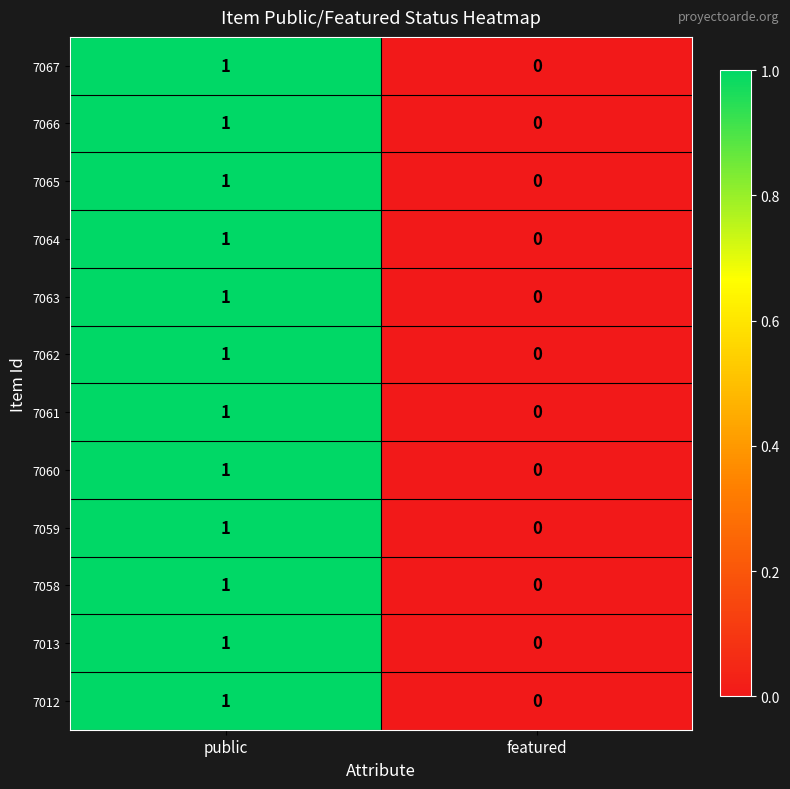

The 7059 series shows 0 at public. True or false?

False